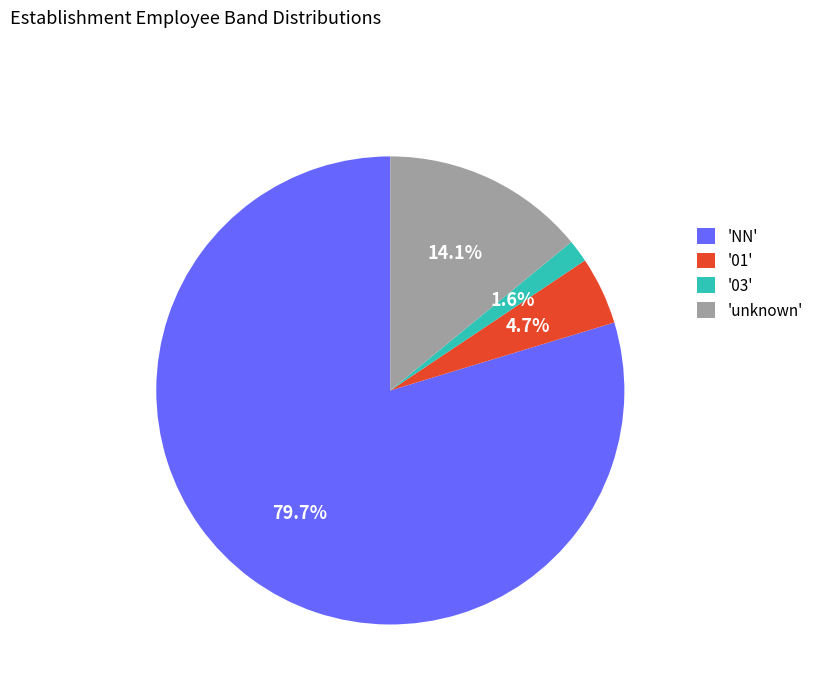

Which slice is the largest?

'NN'